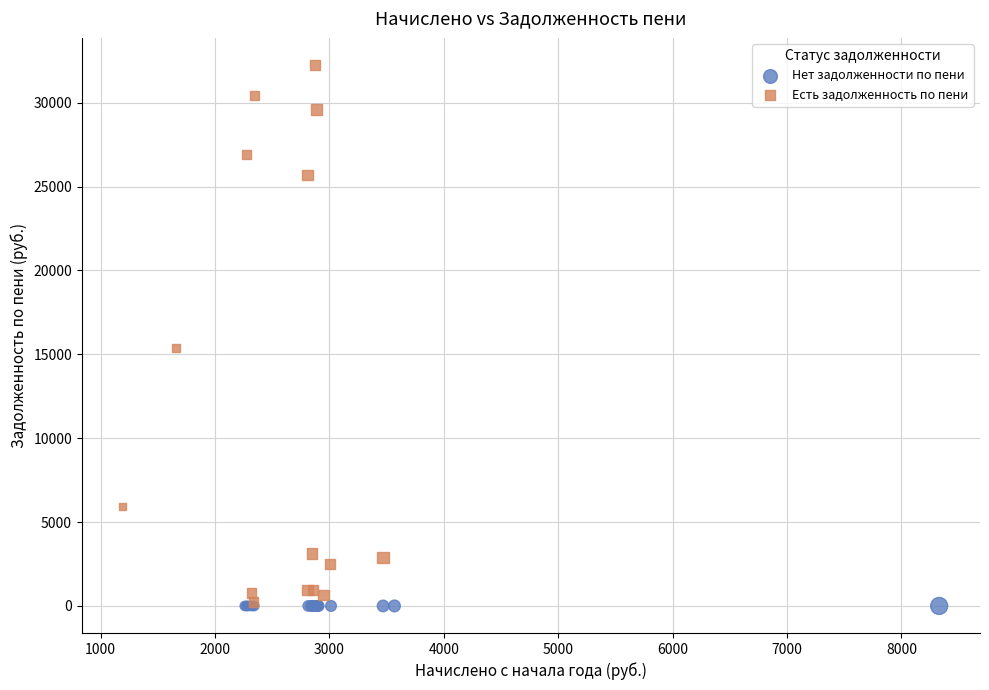

What are all the series names shown in the legend?

Нет задолженности по пени, Есть задолженность по пени